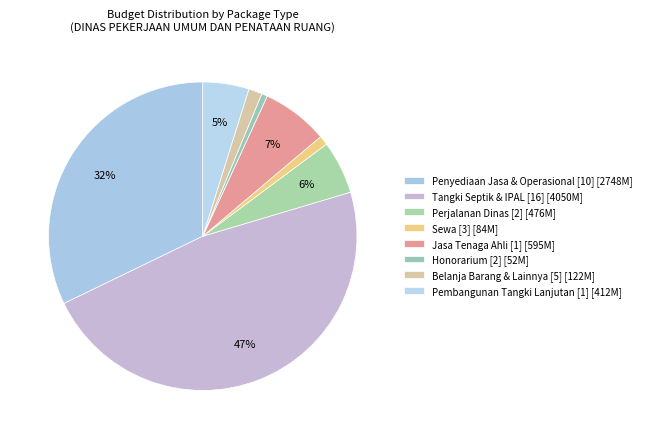

Does any single category account for the majority?

No